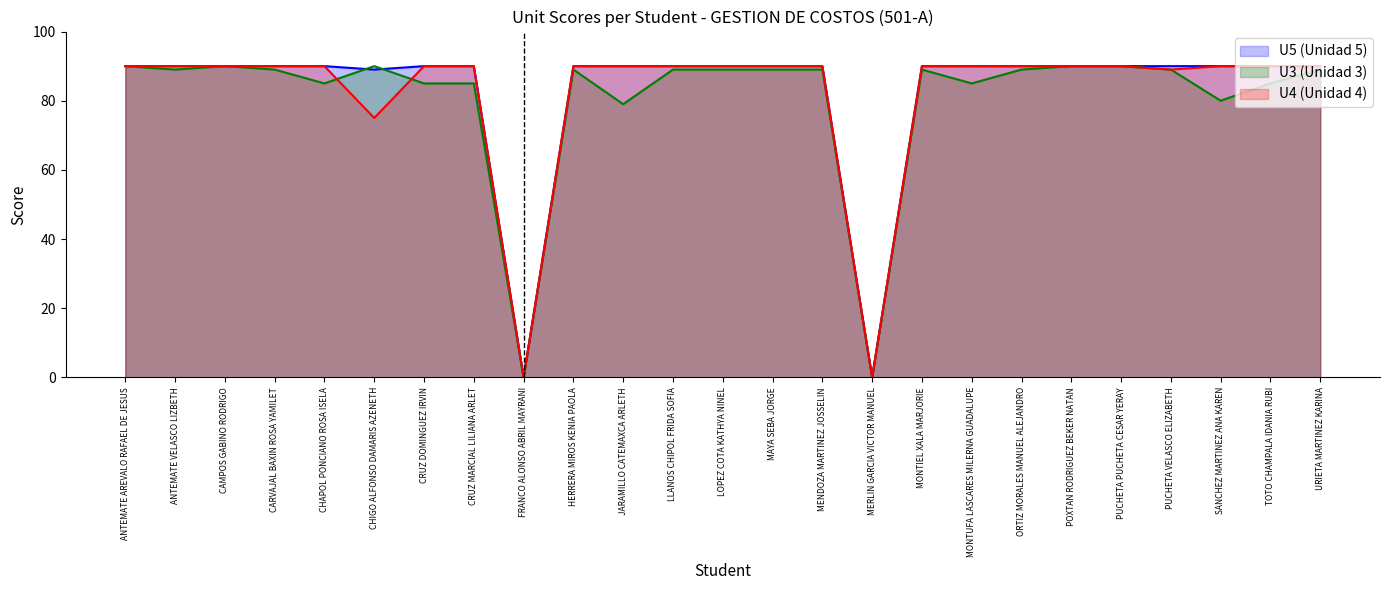

How many intersections are there between U3 (Unidad 3) and U5 (Unidad 5)?

2